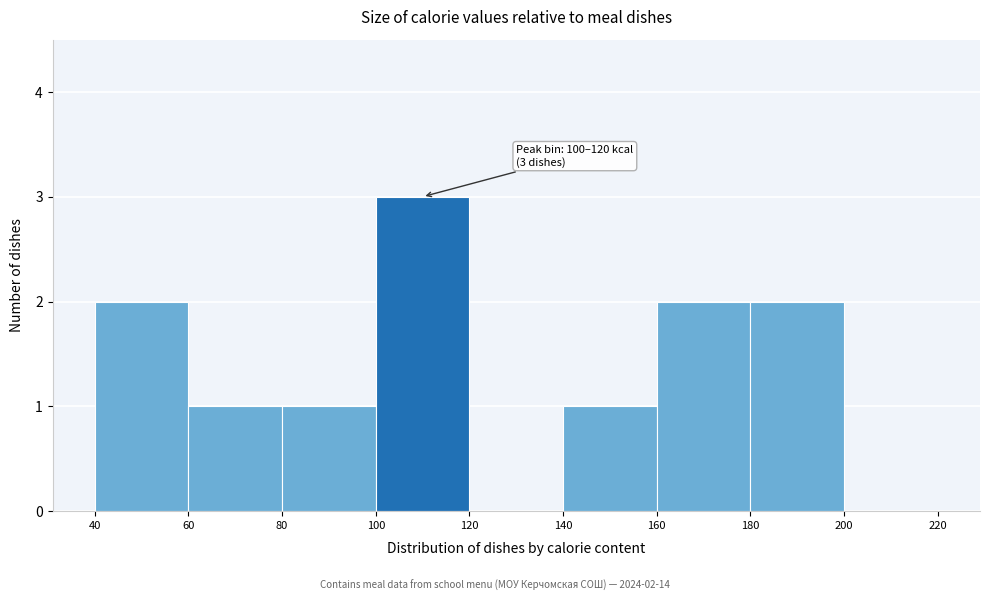

Over which range of the x-axis is the bar tallest?

100 to 120